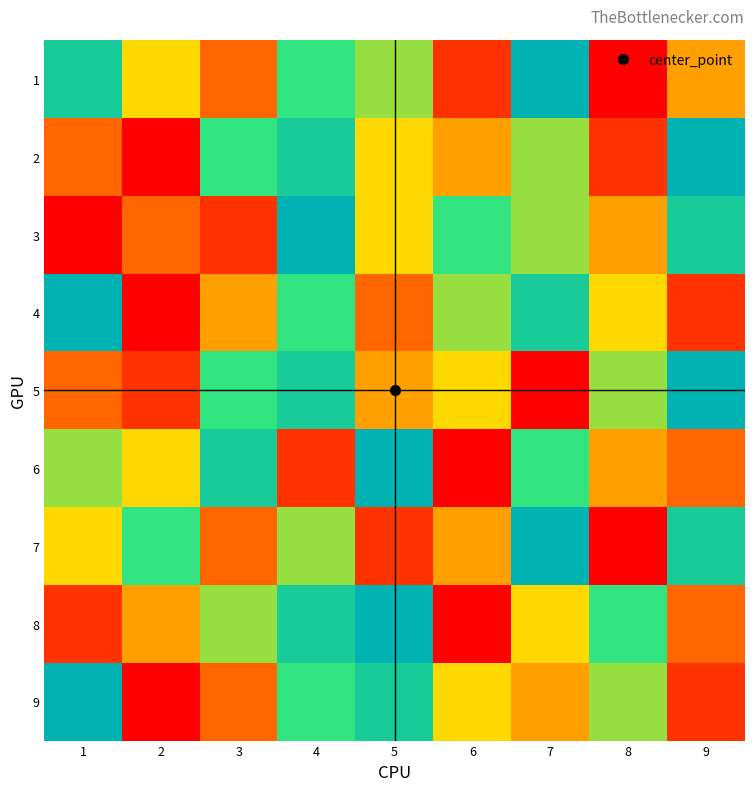

List the series in order of their peak value, lowest first.

1, 2, 3, 4, 5, 6, 7, 8, 9